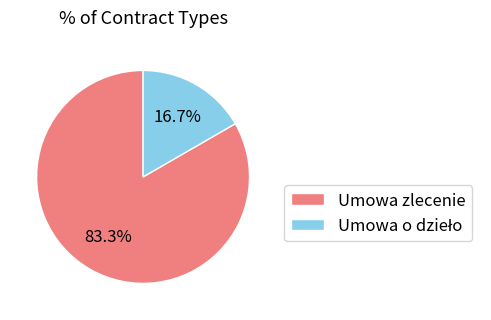

Is Umowa zlecenie the majority of the pie?

Yes